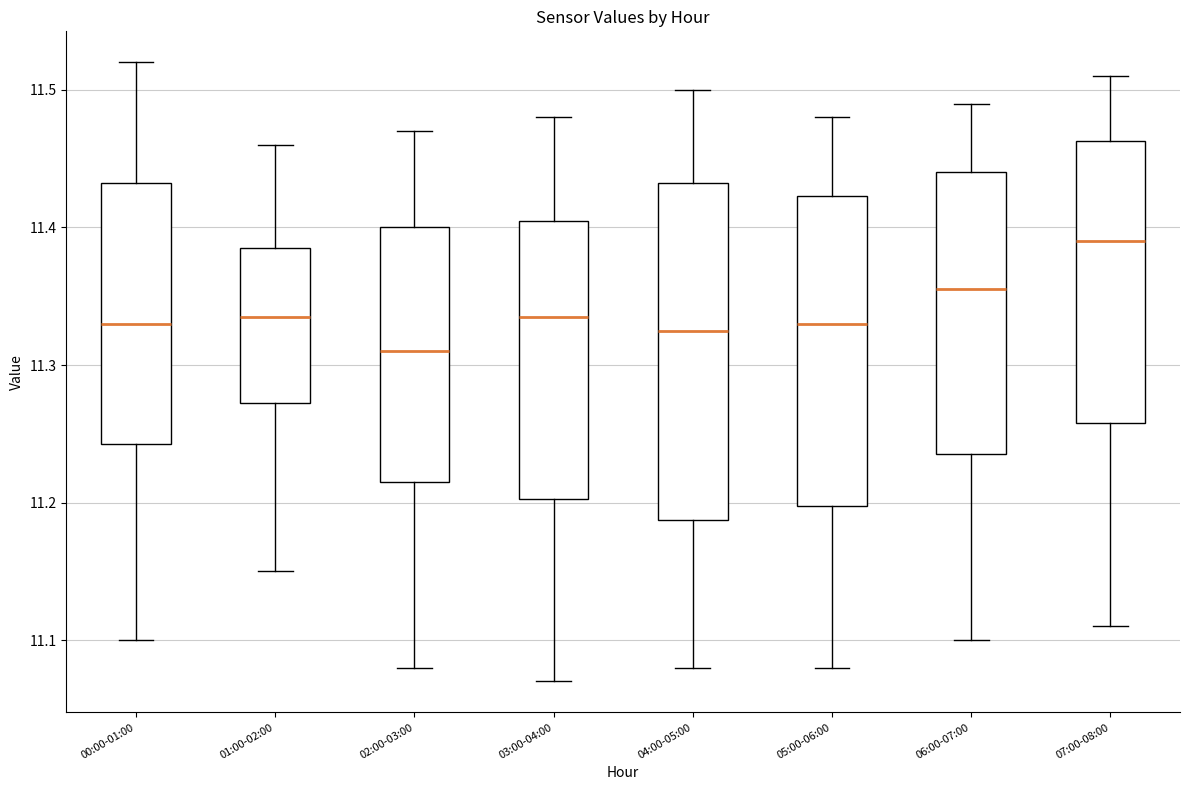

Which box is the tallest, from its lower edge to its upper edge?

04:00-05:00